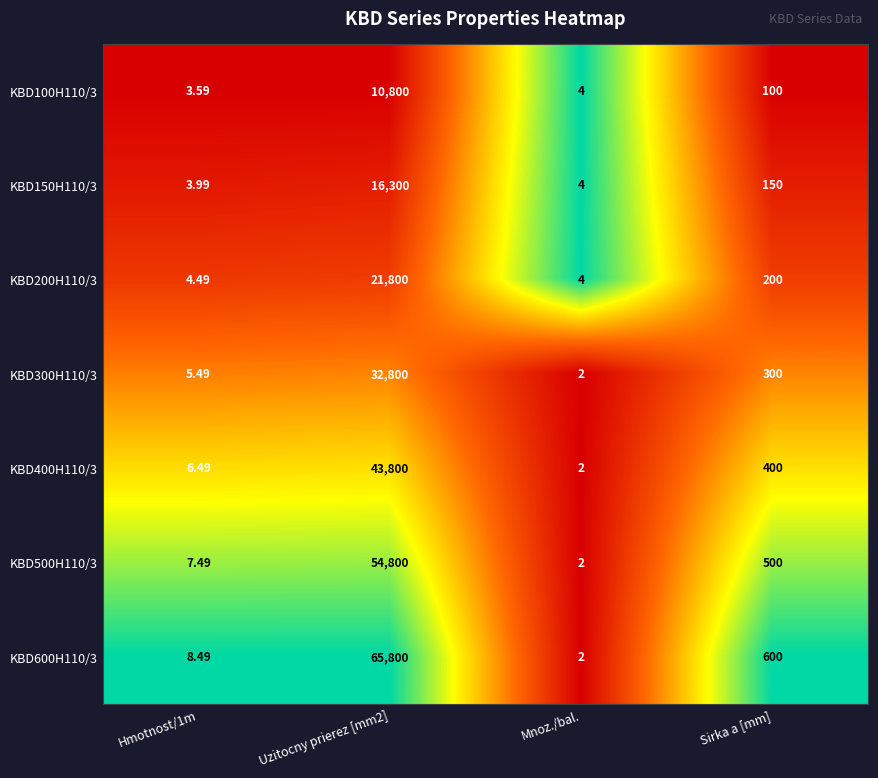

At which label does KBD300H110/3 reach its minimum?

Mnoz./bal.